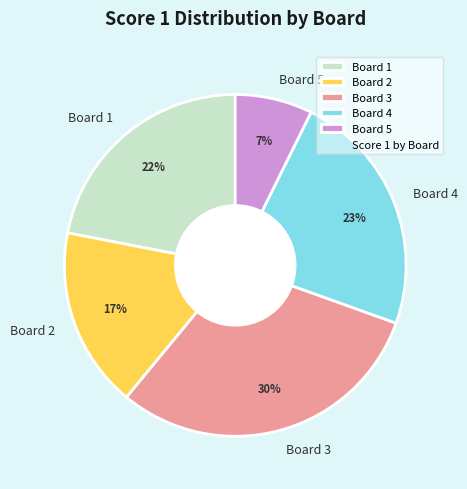

Is it true that Board 5 is 7% of the pie?

True